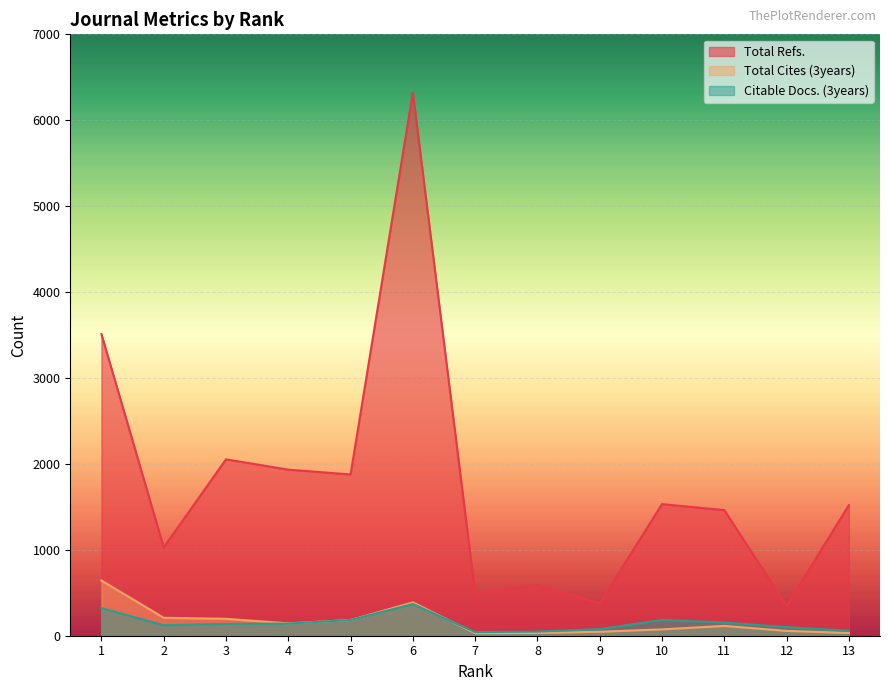

At how many categories does at least one series exceed 1417?

8